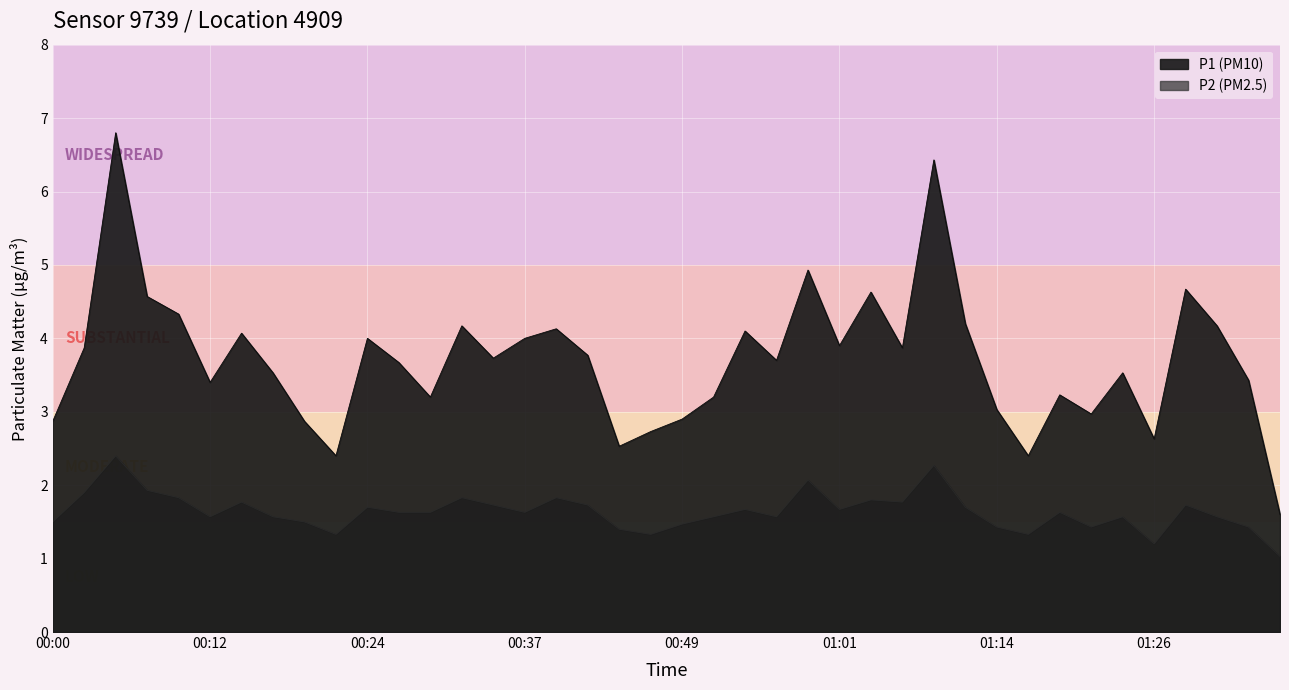

What is the difference between the second highest and second lowest values in the P2 series?

1.1